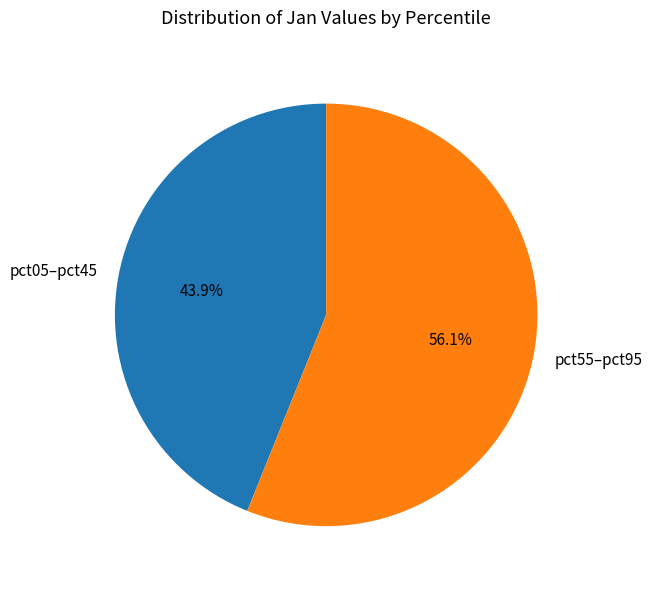

Rank the categories by value from lowest to highest.

pct05–pct45, pct55–pct95